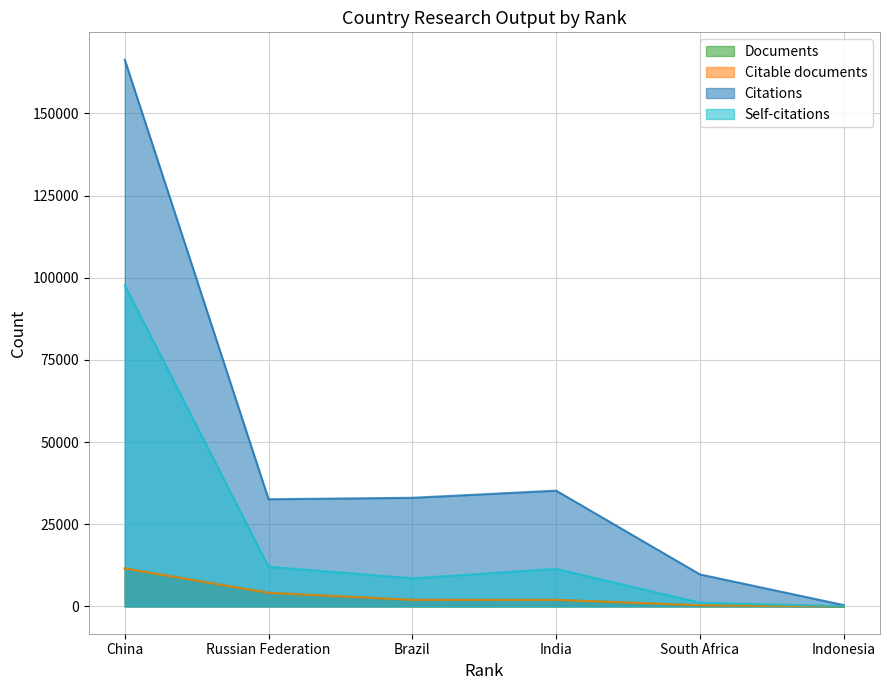

Where does the Self-citations series first go above 11402?

China